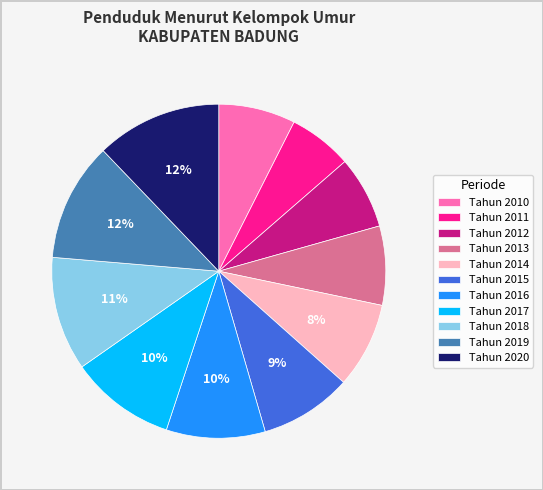

Between Tahun 2014 and Tahun 2015, which is larger?

Tahun 2015